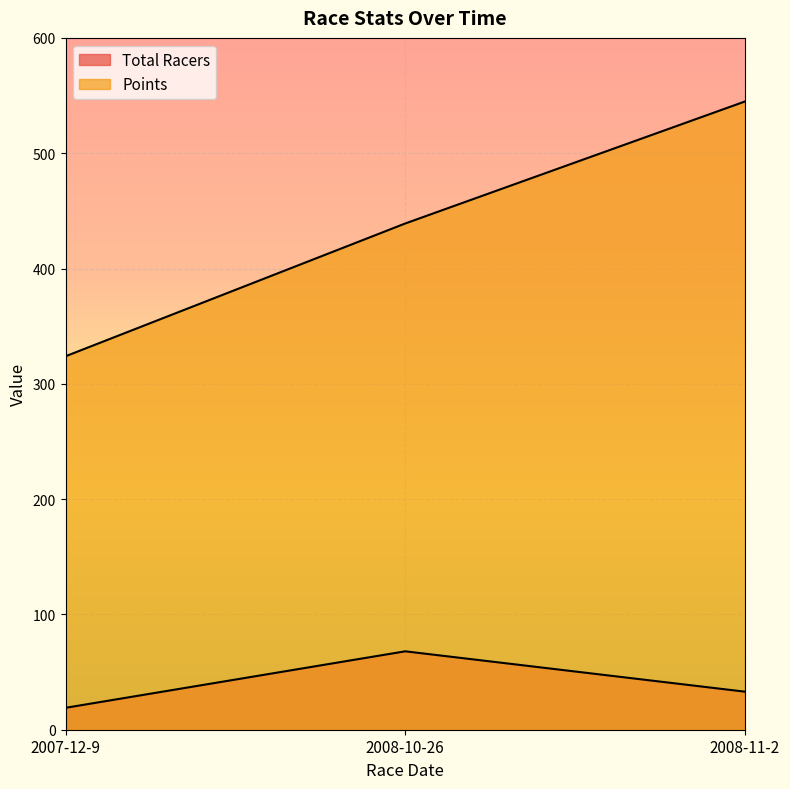

Reading right to left, extract all data points from this chart.

Total Racers: 2008-11-2=33.0	2008-10-26=68.0	2007-12-9=19.0
Points: 2008-11-2=544.8	2008-10-26=439.0	2007-12-9=323.9